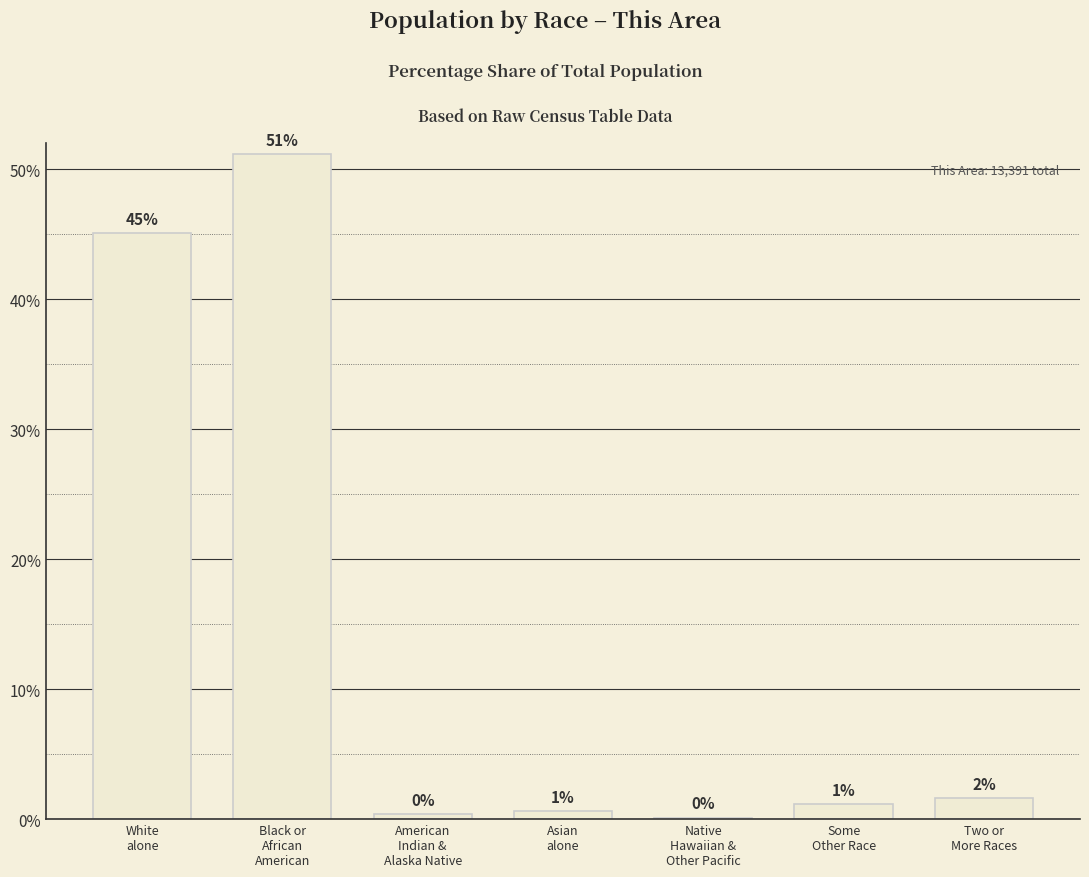

Approximately how many times larger is the value at Native
Hawaiian &
Other Pacific compared to Two or
More Races?

0.1